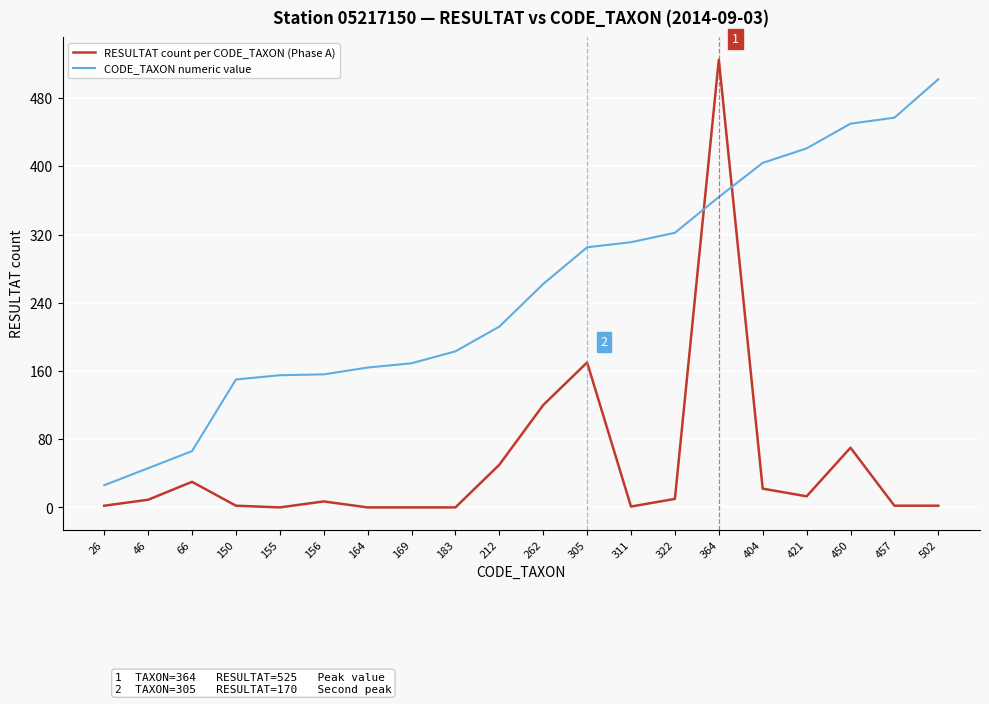

At how many categories does at least one series exceed 505?

1